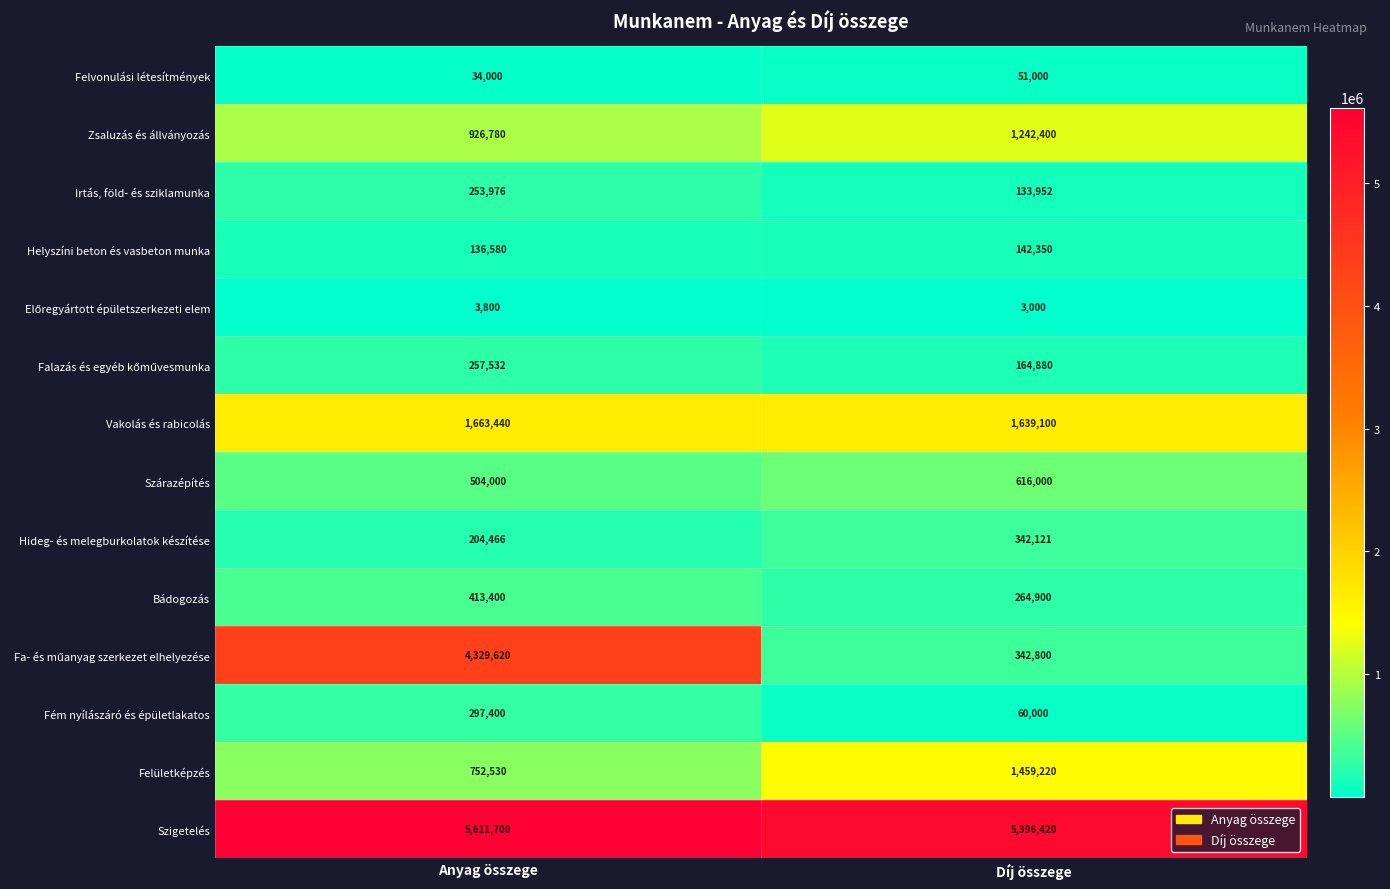

What is the approximate value of Fém nyílászáró és épületlakatos at Anyag összege, to the nearest 50?

297400